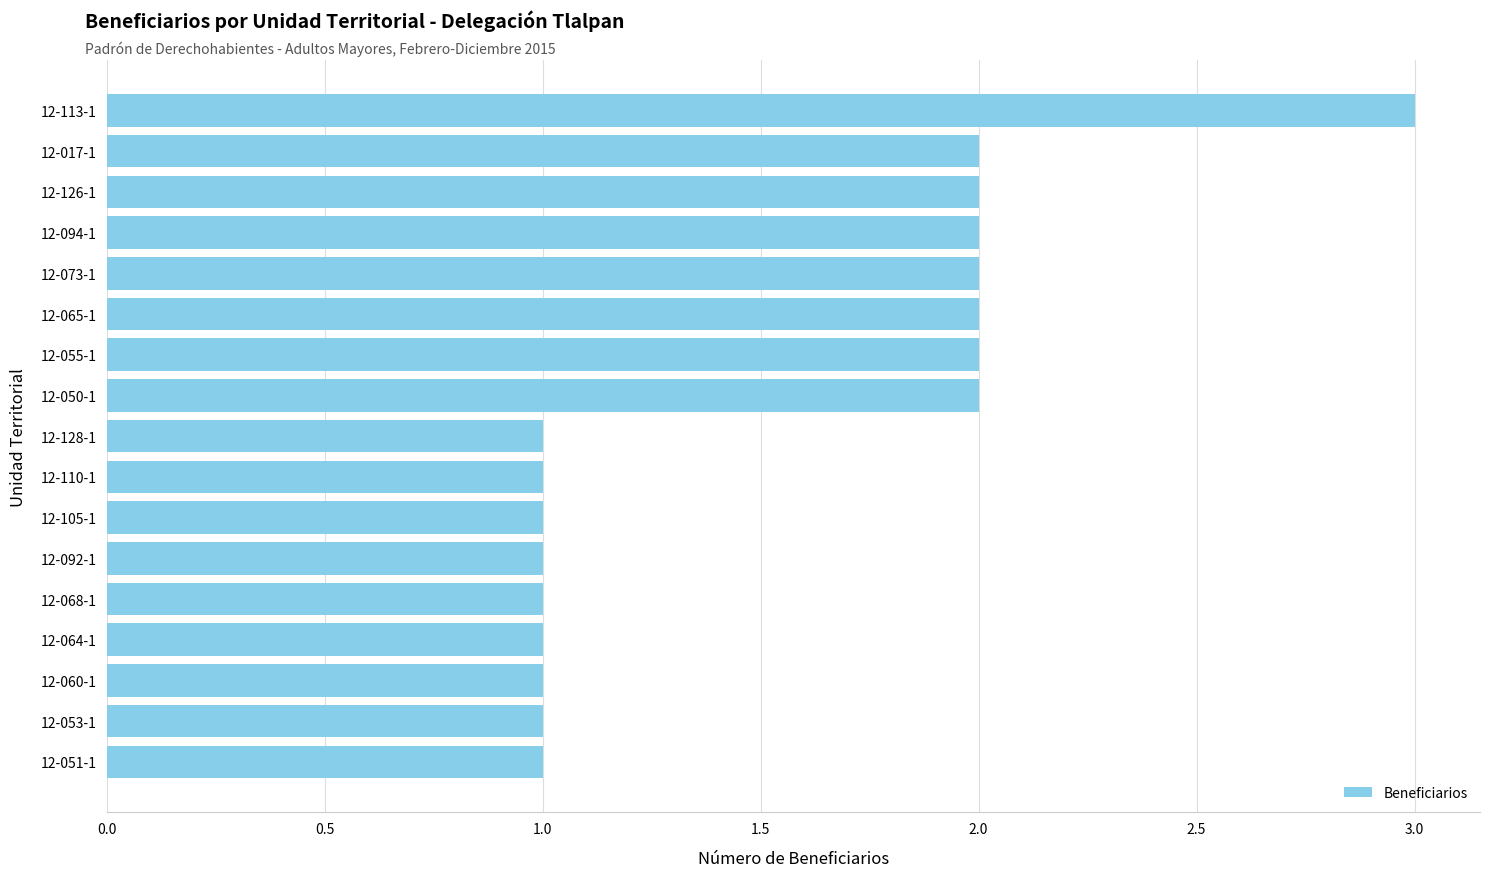

What is the change in value from 12-092-1 to 12-017-1?

+1